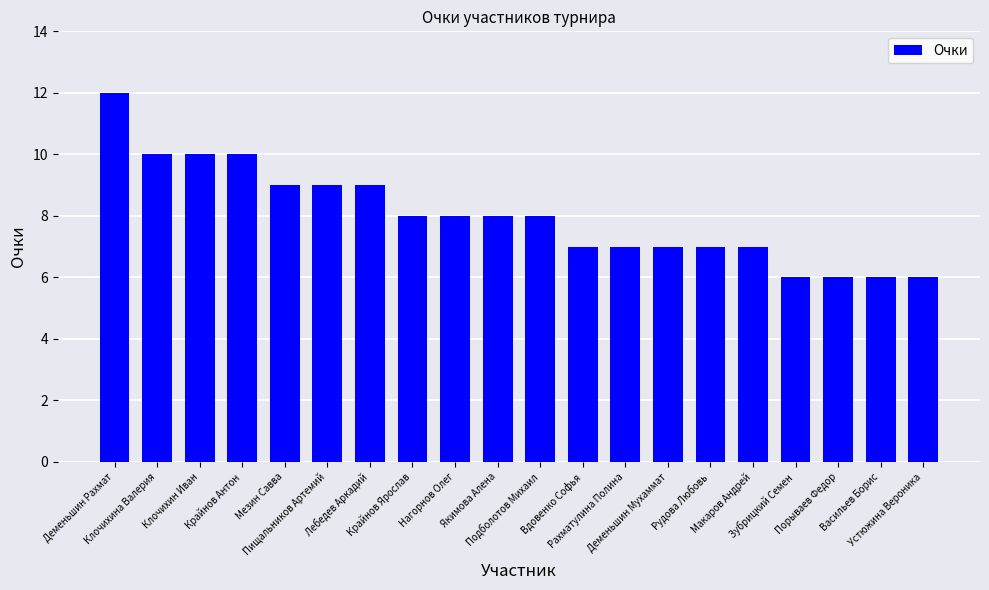

What is the sum of all values?

160